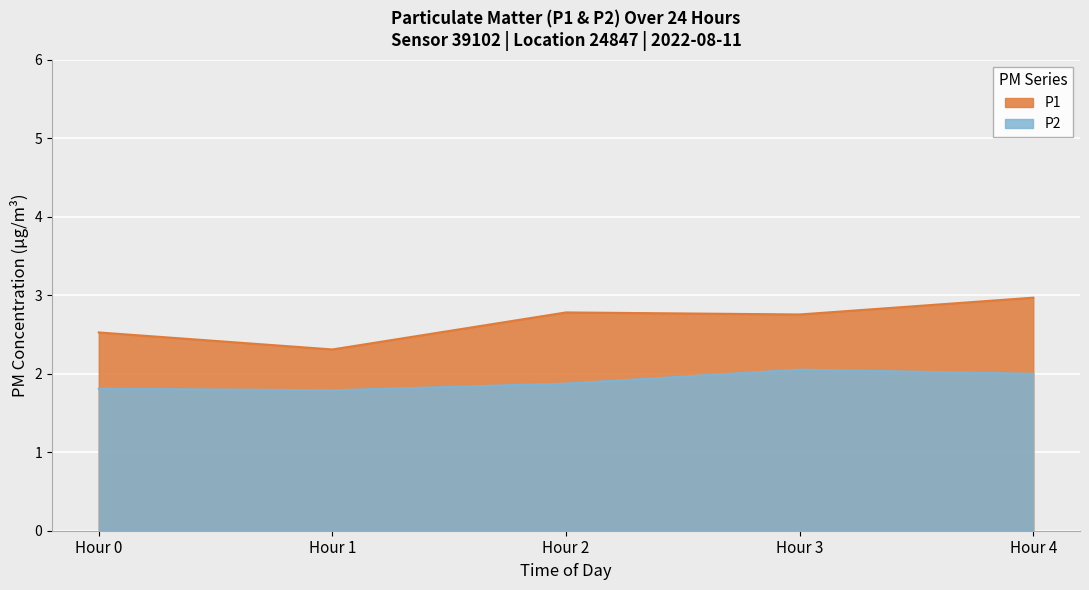

How many lines are shown in the chart?

2